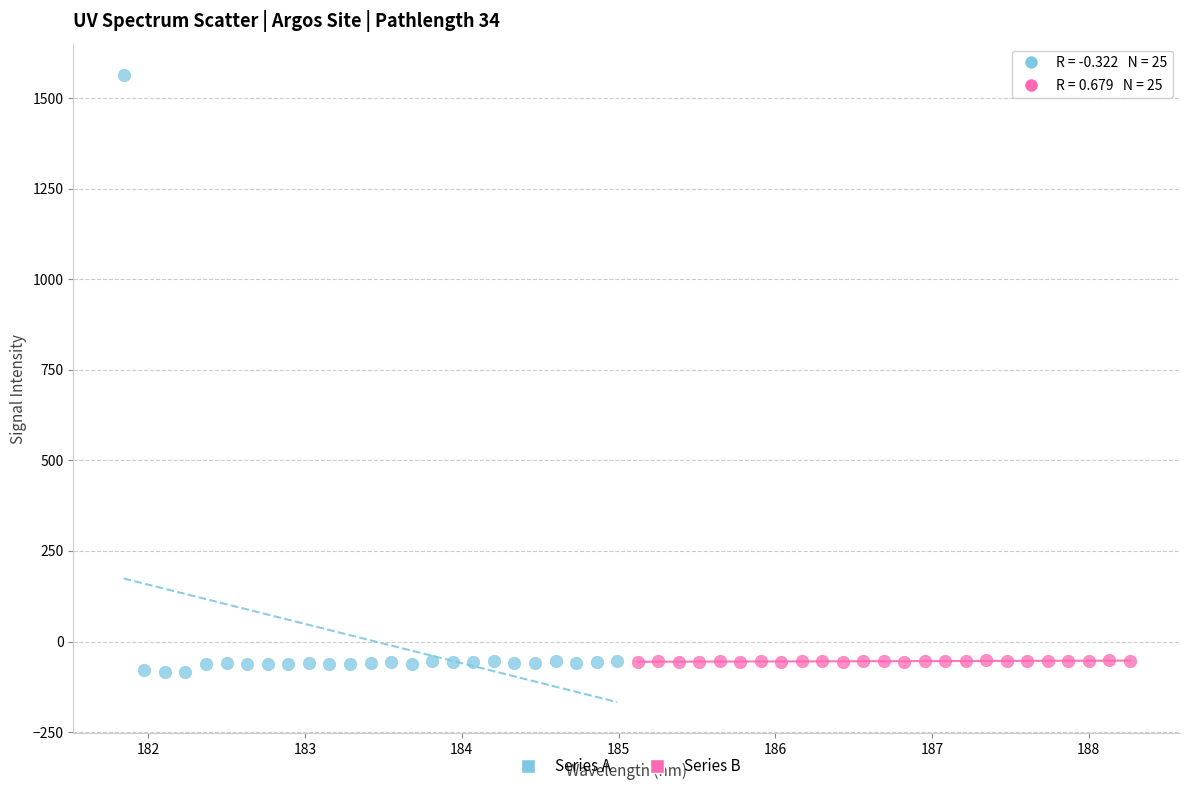

Which series has the largest Y range (max minus min)?

Series A